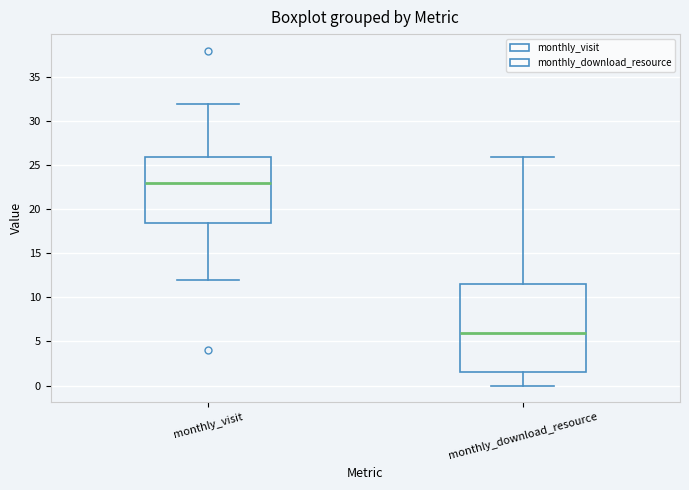

Which box has the highest median line?

monthly_visit